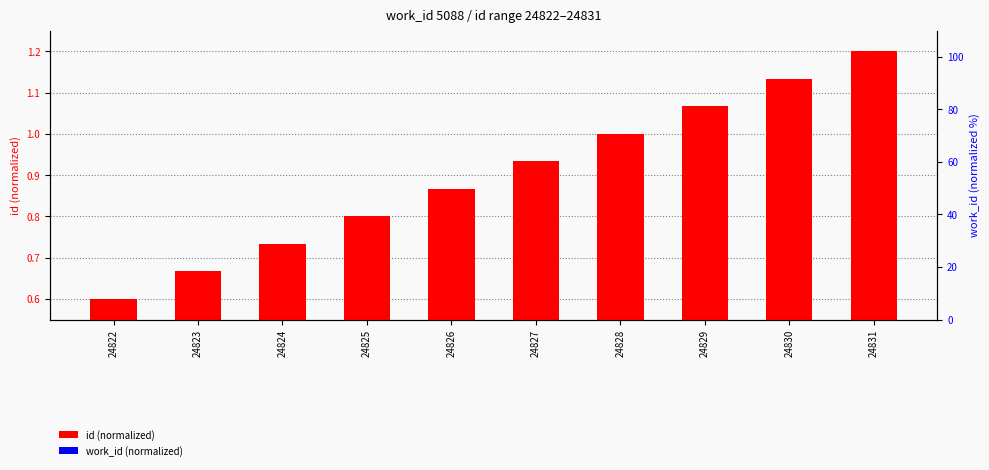

How many data points does each series have?

10